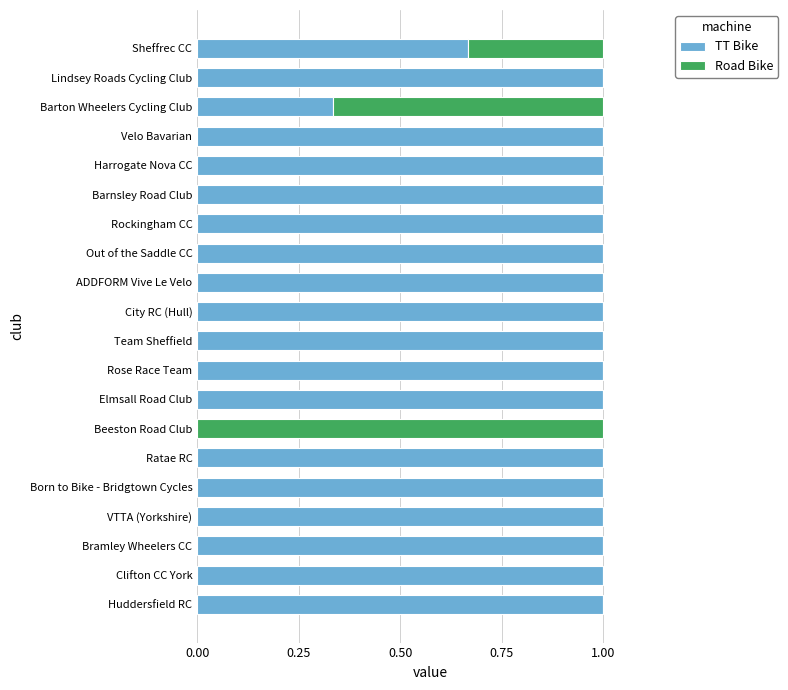

The value of TT Bike at Ratae RC is 0.6. True or false?

False